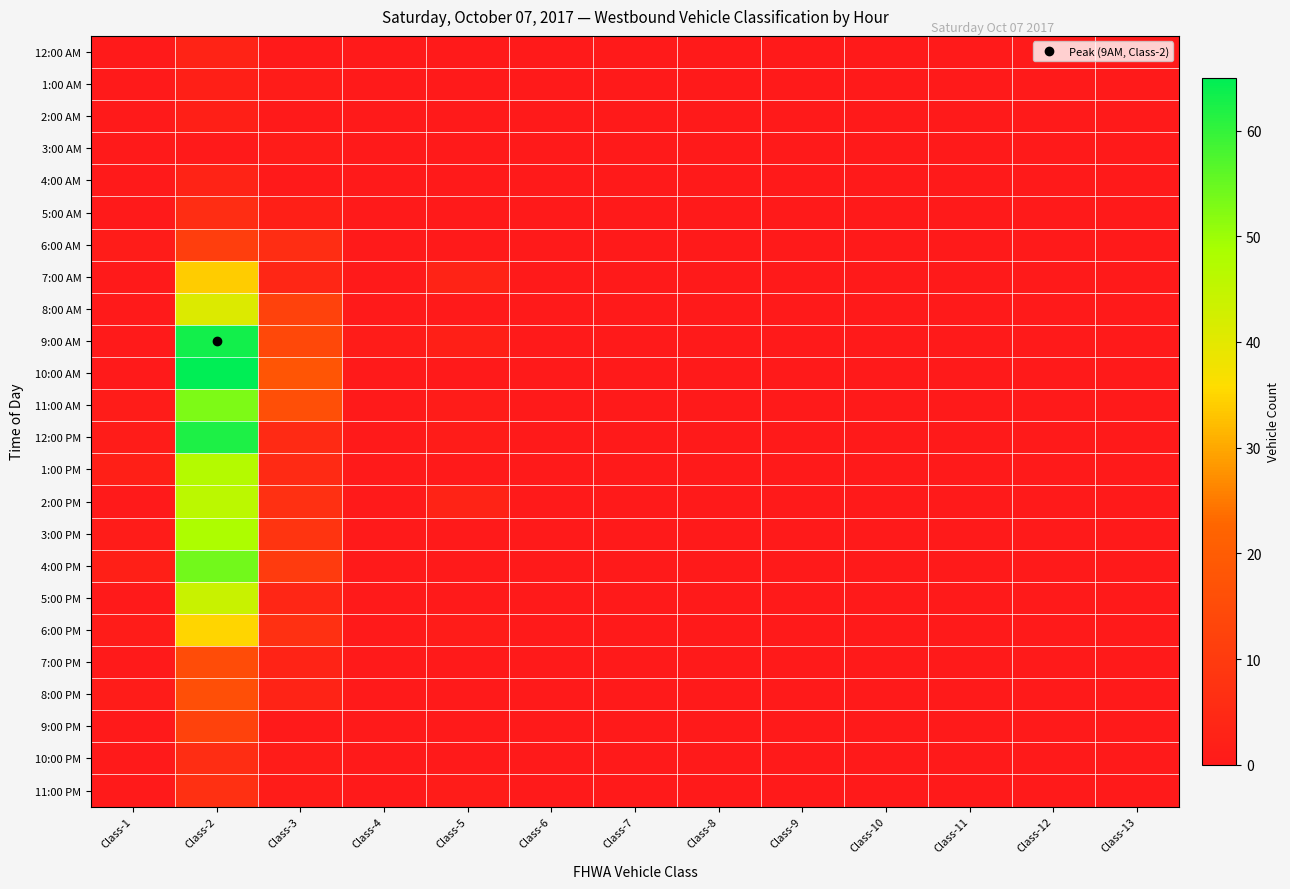

Reading left to right, what are all the values shown in this chart?

12:00 AM: Class-1=0	Class-2=3	Class-3=0	Class-4=0	Class-5=0	Class-6=0	Class-7=0	Class-8=0	Class-9=0	Class-10=0	Class-11=0	Class-12=0	Class-13=0
1:00 AM: Class-1=0	Class-2=2	Class-3=1	Class-4=0	Class-5=0	Class-6=0	Class-7=0	Class-8=0	Class-9=0	Class-10=0	Class-11=0	Class-12=0	Class-13=0
2:00 AM: Class-1=0	Class-2=2	Class-3=0	Class-4=0	Class-5=0	Class-6=0	Class-7=0	Class-8=0	Class-9=0	Class-10=0	Class-11=0	Class-12=0	Class-13=0
3:00 AM: Class-1=0	Class-2=0	Class-3=1	Class-4=0	Class-5=0	Class-6=0	Class-7=0	Class-8=0	Class-9=0	Class-10=0	Class-11=0	Class-12=0	Class-13=0
4:00 AM: Class-1=0	Class-2=3	Class-3=0	Class-4=0	Class-5=0	Class-6=0	Class-7=0	Class-8=0	Class-9=0	Class-10=0	Class-11=0	Class-12=0	Class-13=0
5:00 AM: Class-1=0	Class-2=6	Class-3=2	Class-4=0	Class-5=0	Class-6=0	Class-7=0	Class-8=0	Class-9=0	Class-10=0	Class-11=0	Class-12=0	Class-13=0
6:00 AM: Class-1=1	Class-2=11	Class-3=6	Class-4=0	Class-5=0	Class-6=0	Class-7=0	Class-8=0	Class-9=0	Class-10=0	Class-11=0	Class-12=0	Class-13=0
7:00 AM: Class-1=0	Class-2=34	Class-3=4	Class-4=0	Class-5=3	Class-6=0	Class-7=0	Class-8=0	Class-9=0	Class-10=0	Class-11=0	Class-12=0	Class-13=0
8:00 AM: Class-1=0	Class-2=41	Class-3=12	Class-4=0	Class-5=0	Class-6=0	Class-7=0	Class-8=0	Class-9=0	Class-10=0	Class-11=0	Class-12=0	Class-13=0
9:00 AM: Class-1=0	Class-2=63	Class-3=14	Class-4=1	Class-5=2	Class-6=0	Class-7=0	Class-8=0	Class-9=0	Class-10=0	Class-11=0	Class-12=0	Class-13=0
10:00 AM: Class-1=0	Class-2=65	Class-3=18	Class-4=0	Class-5=0	Class-6=0	Class-7=0	Class-8=0	Class-9=0	Class-10=0	Class-11=0	Class-12=0	Class-13=0
11:00 AM: Class-1=1	Class-2=53	Class-3=16	Class-4=0	Class-5=1	Class-6=0	Class-7=0	Class-8=0	Class-9=0	Class-10=0	Class-11=0	Class-12=0	Class-13=0
12:00 PM: Class-1=1	Class-2=62	Class-3=5	Class-4=0	Class-5=1	Class-6=0	Class-7=0	Class-8=0	Class-9=0	Class-10=0	Class-11=0	Class-12=0	Class-13=0
1:00 PM: Class-1=2	Class-2=47	Class-3=5	Class-4=0	Class-5=0	Class-6=0	Class-7=0	Class-8=0	Class-9=0	Class-10=0	Class-11=0	Class-12=0	Class-13=0
2:00 PM: Class-1=0	Class-2=46	Class-3=7	Class-4=0	Class-5=3	Class-6=0	Class-7=0	Class-8=0	Class-9=0	Class-10=0	Class-11=0	Class-12=0	Class-13=0
3:00 PM: Class-1=1	Class-2=48	Class-3=8	Class-4=0	Class-5=0	Class-6=0	Class-7=0	Class-8=0	Class-9=0	Class-10=0	Class-11=0	Class-12=0	Class-13=0
4:00 PM: Class-1=2	Class-2=54	Class-3=10	Class-4=0	Class-5=0	Class-6=0	Class-7=0	Class-8=0	Class-9=0	Class-10=0	Class-11=0	Class-12=0	Class-13=0
5:00 PM: Class-1=0	Class-2=44	Class-3=4	Class-4=0	Class-5=0	Class-6=0	Class-7=0	Class-8=0	Class-9=0	Class-10=0	Class-11=0	Class-12=0	Class-13=0
6:00 PM: Class-1=1	Class-2=35	Class-3=7	Class-4=0	Class-5=1	Class-6=0	Class-7=0	Class-8=0	Class-9=0	Class-10=0	Class-11=0	Class-12=0	Class-13=0
7:00 PM: Class-1=0	Class-2=15	Class-3=3	Class-4=0	Class-5=0	Class-6=0	Class-7=0	Class-8=0	Class-9=0	Class-10=0	Class-11=0	Class-12=0	Class-13=0
8:00 PM: Class-1=1	Class-2=16	Class-3=3	Class-4=0	Class-5=0	Class-6=0	Class-7=0	Class-8=0	Class-9=0	Class-10=0	Class-11=0	Class-12=0	Class-13=0
9:00 PM: Class-1=0	Class-2=12	Class-3=0	Class-4=0	Class-5=0	Class-6=0	Class-7=0	Class-8=0	Class-9=0	Class-10=0	Class-11=0	Class-12=0	Class-13=0
10:00 PM: Class-1=0	Class-2=6	Class-3=1	Class-4=0	Class-5=0	Class-6=0	Class-7=0	Class-8=0	Class-9=0	Class-10=0	Class-11=0	Class-12=0	Class-13=0
11:00 PM: Class-1=0	Class-2=7	Class-3=1	Class-4=0	Class-5=1	Class-6=0	Class-7=0	Class-8=0	Class-9=0	Class-10=0	Class-11=0	Class-12=0	Class-13=0